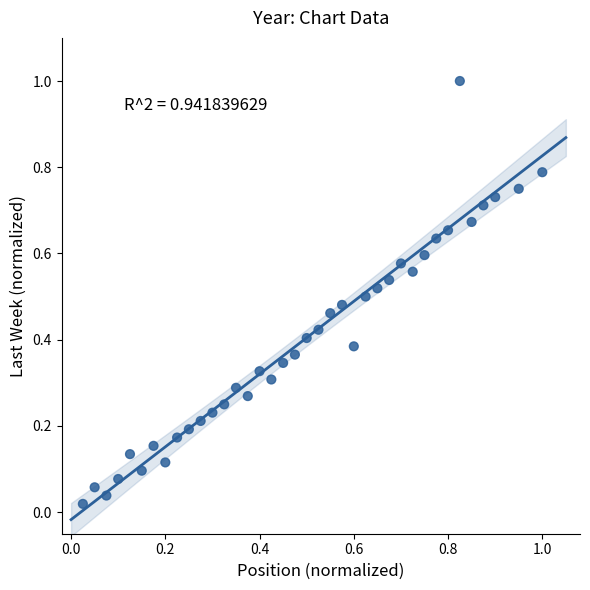

What is the range of X values (max minus min)?

1.0